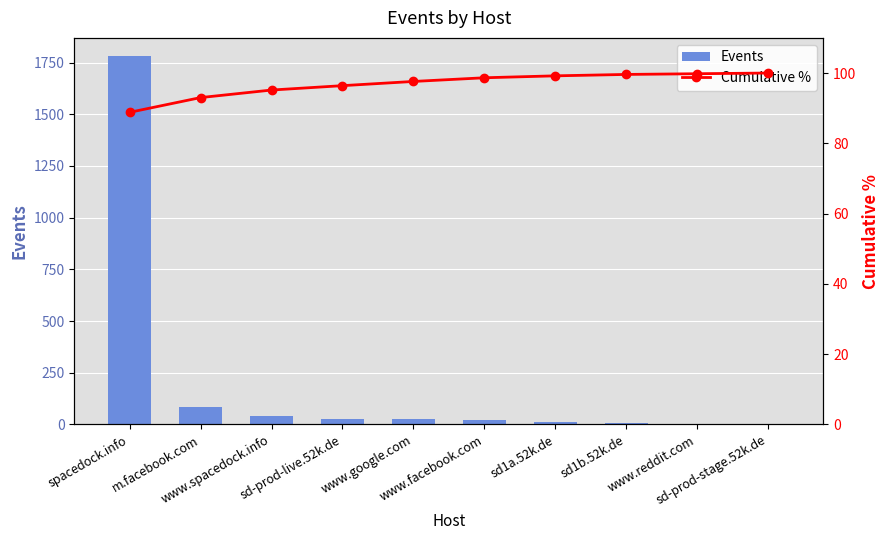

What are all the series names shown in the legend?

Events, Cumulative %